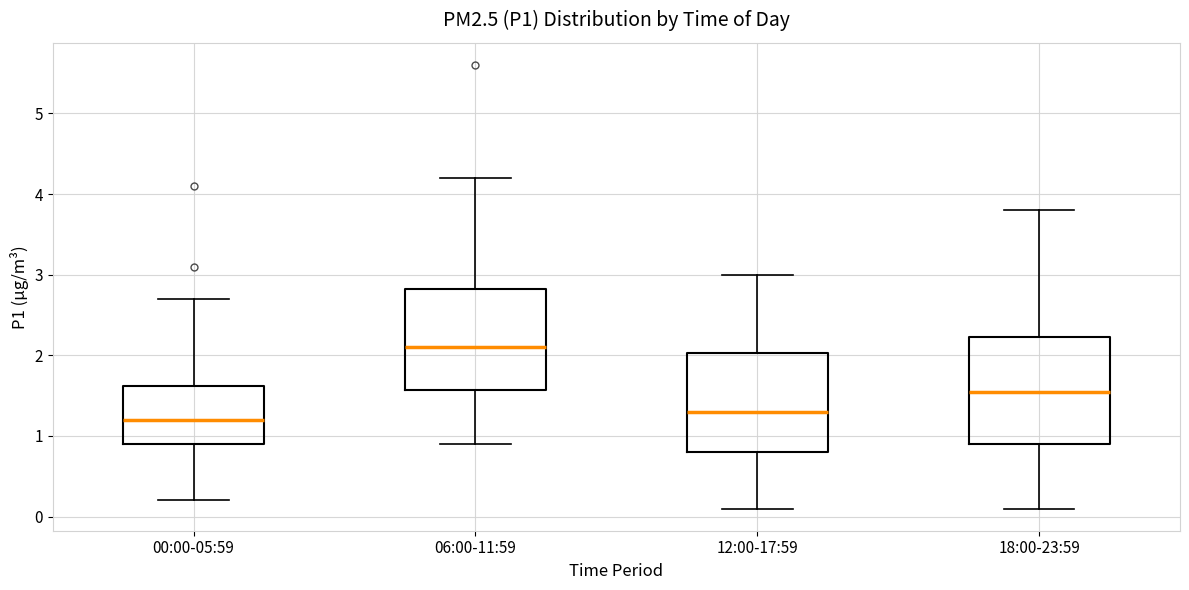

Reading left to right, transcribe this box plot: for each box, give where its median line is, the range the box spans, and where its two whiskers end, as read against the y-axis. The values are not printed on the chart, so give them approximately, as read against the axis.

00:00-05:59: median 1.2, box 0.9 to 1.6, whiskers 0.2 to 2.7
06:00-11:59: median 2.1, box 1.6 to 2.8, whiskers 0.9 to 4.2
12:00-17:59: median 1.3, box 0.8 to 2.0, whiskers 0.1 to 3.0
18:00-23:59: median 1.6, box 0.9 to 2.2, whiskers 0.1 to 3.8